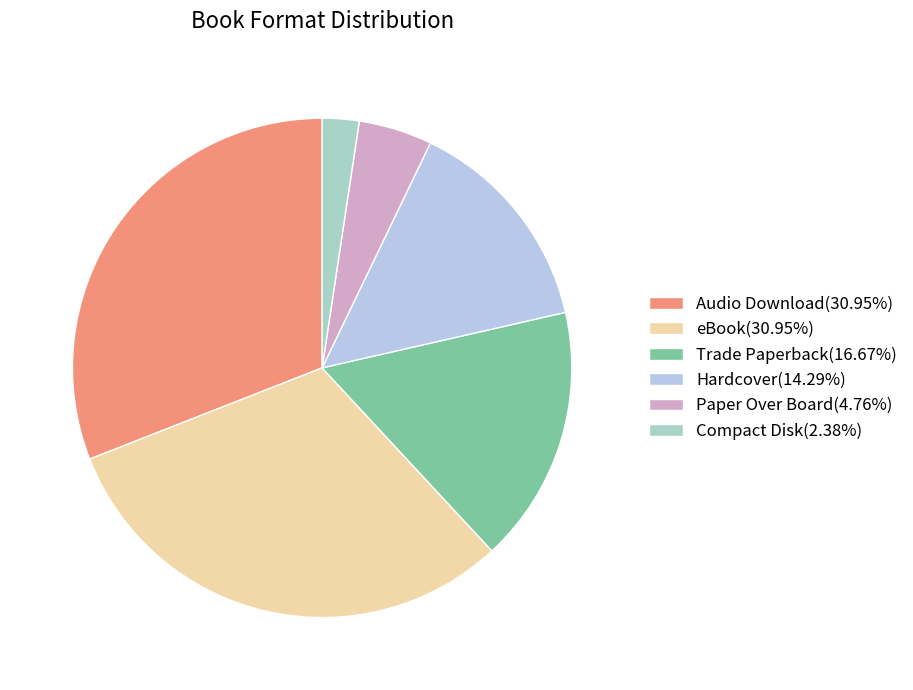

What is the smallest slice in the pie chart?

Compact Disk